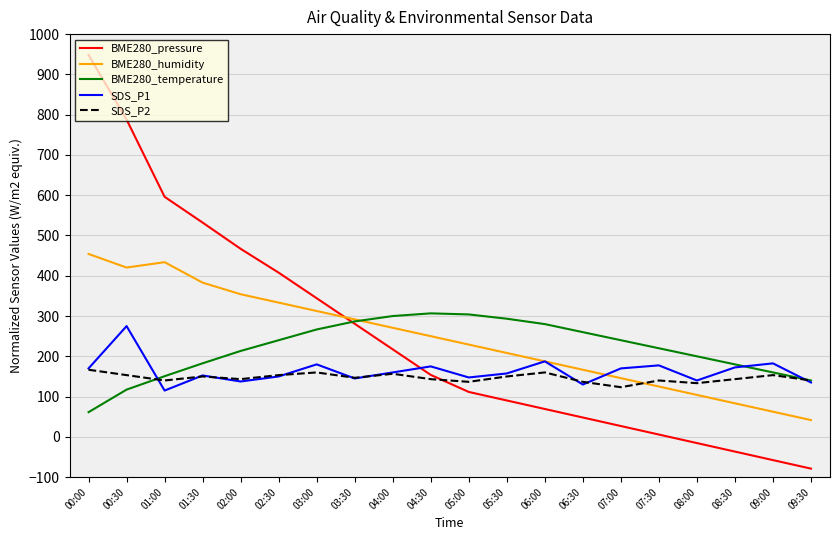

Is the value of SDS_P1 at 07:30 greater than the value of BME280_pressure at 09:30?

Yes